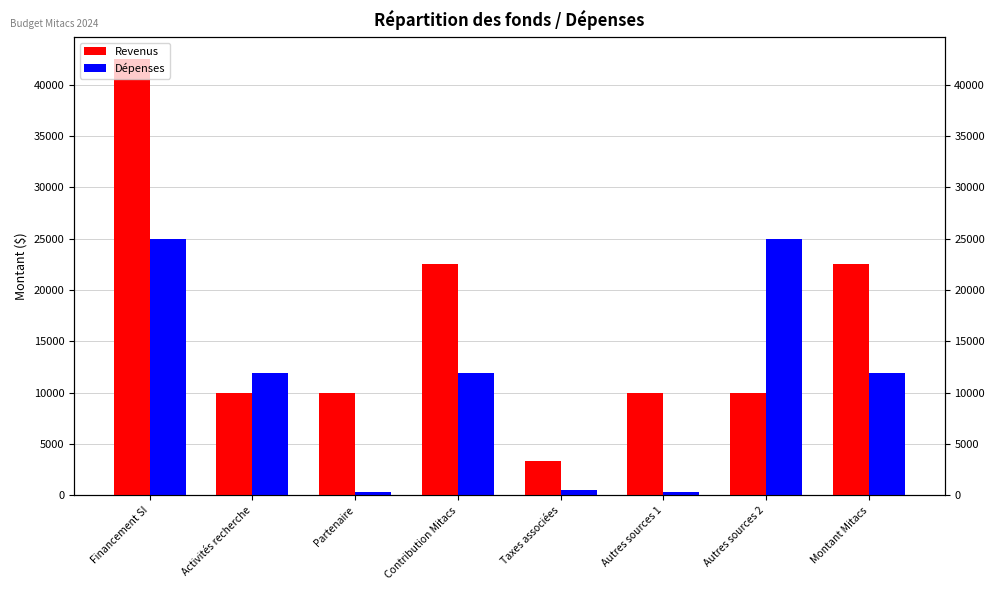

What is the total value across all series at Montant Mitacs?

34460.0